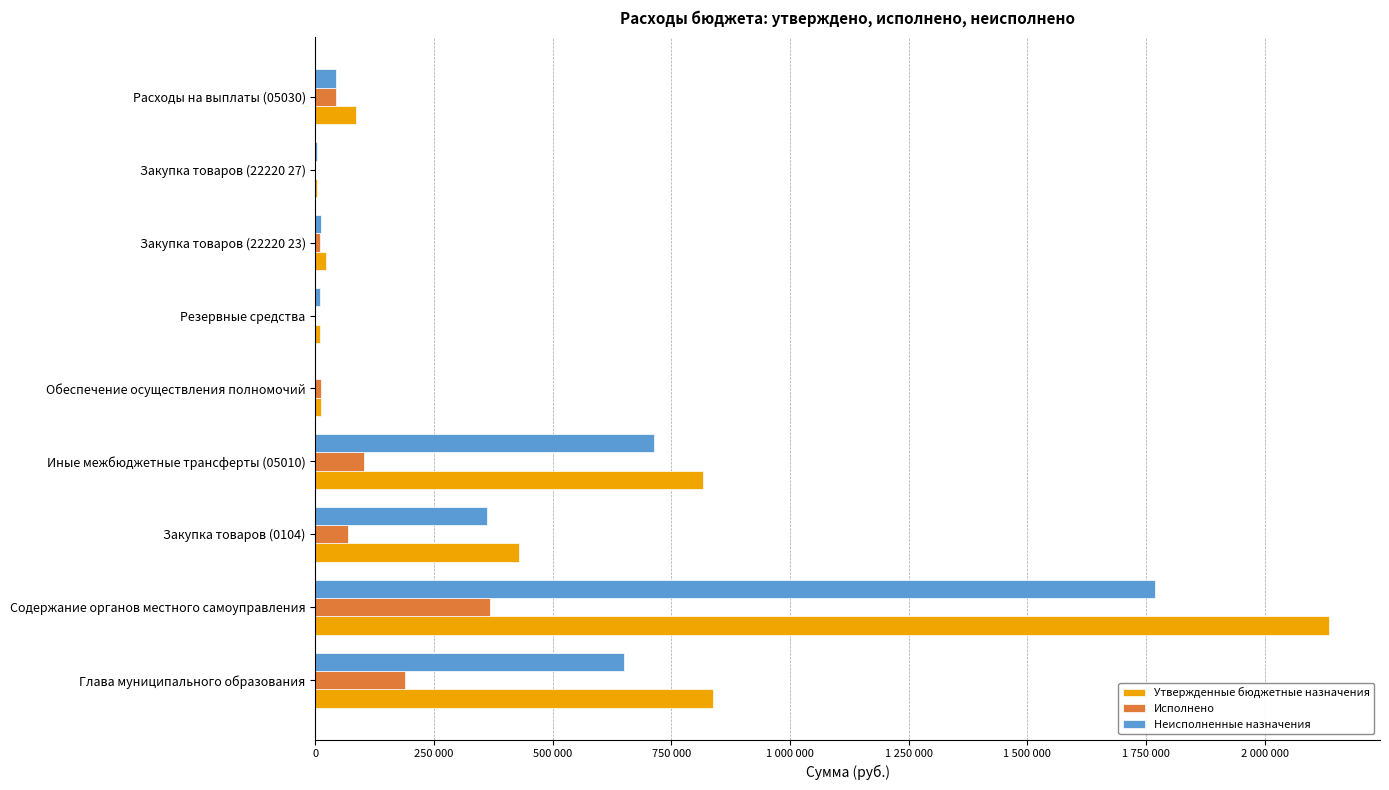

What are all the series names shown in the legend?

Утвержденные бюджетные назначения, Исполнено, Неисполненные назначения